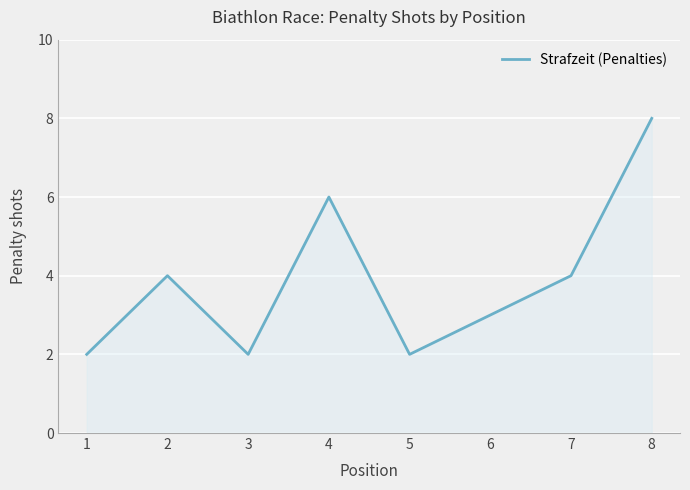

Read the value at 7.

4